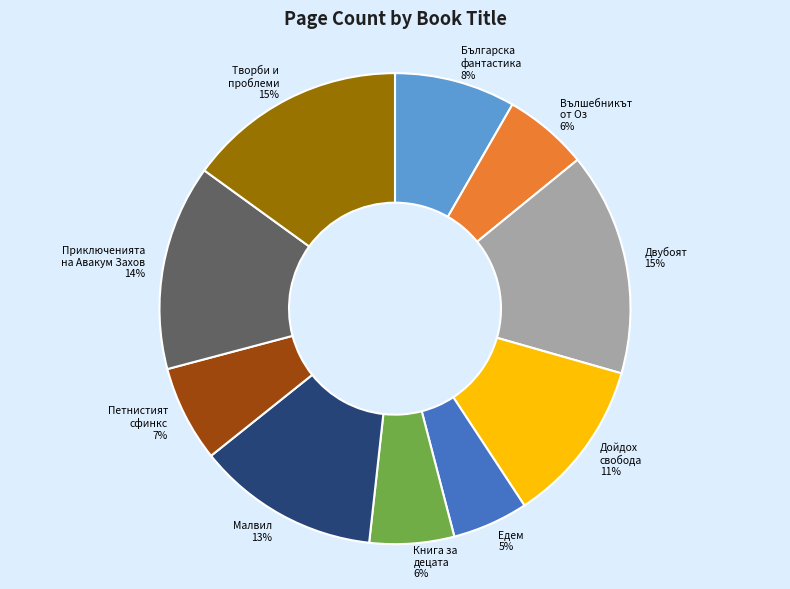

Count the number of slices in the pie.

10